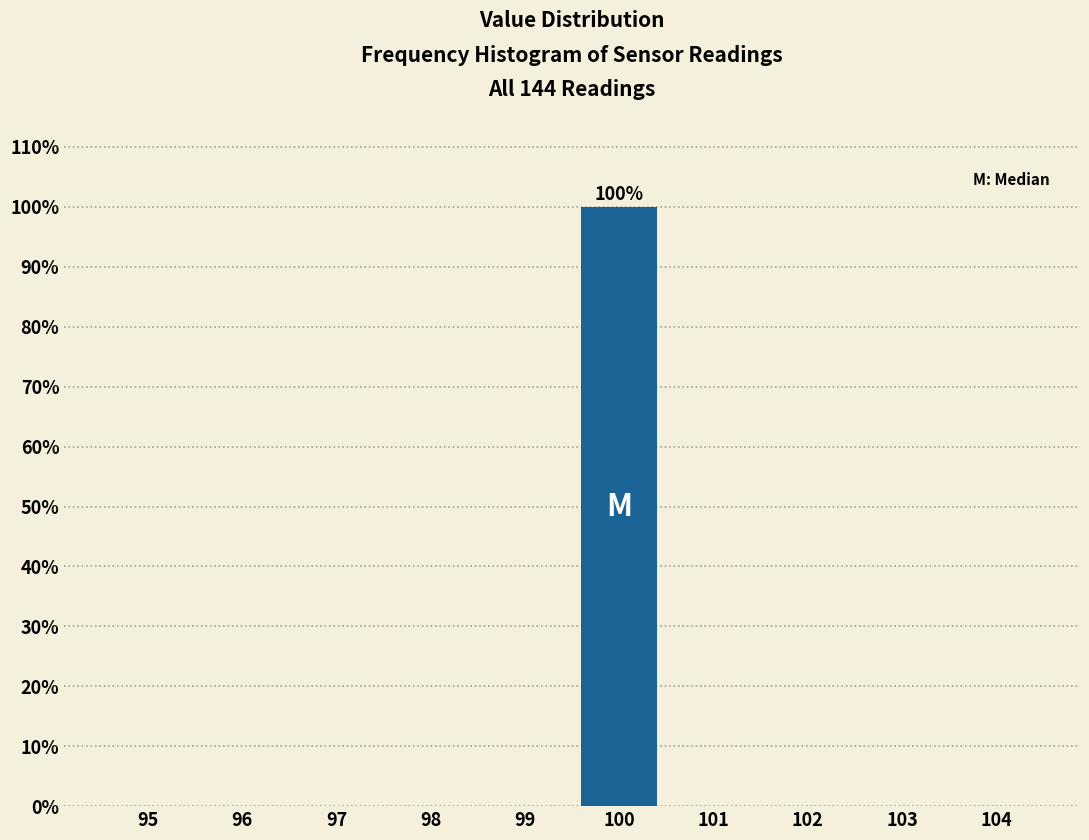

Reading left to right, transcribe all the data shown in this chart.

95=0	96=0	97=0	98=0	99=0	100=100	101=0	102=0	103=0	104=0